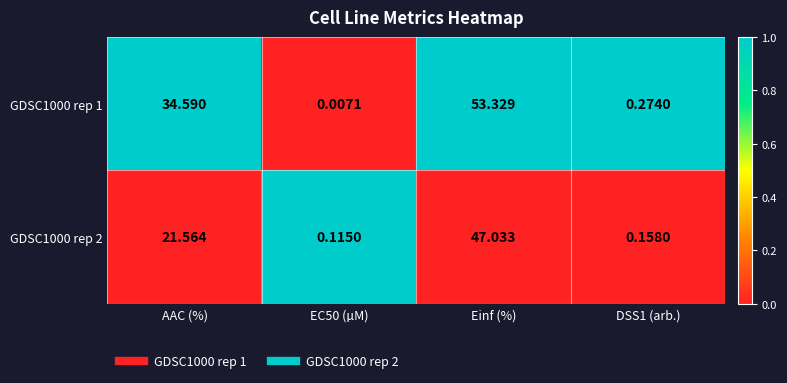

Which series has the largest range (max minus min)?

GDSC1000 rep 1